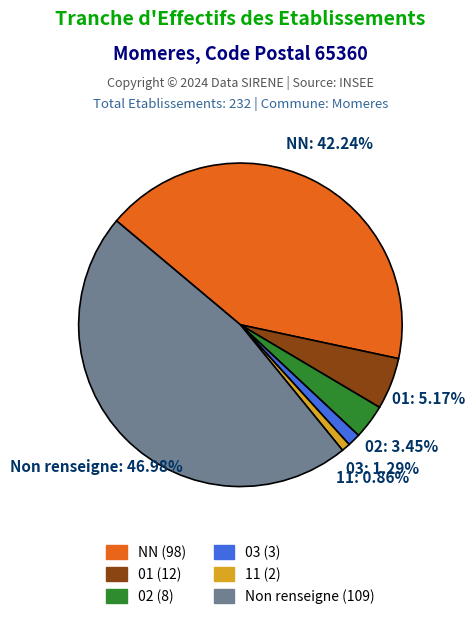

Is there any slice that represents more than half of the pie?

No